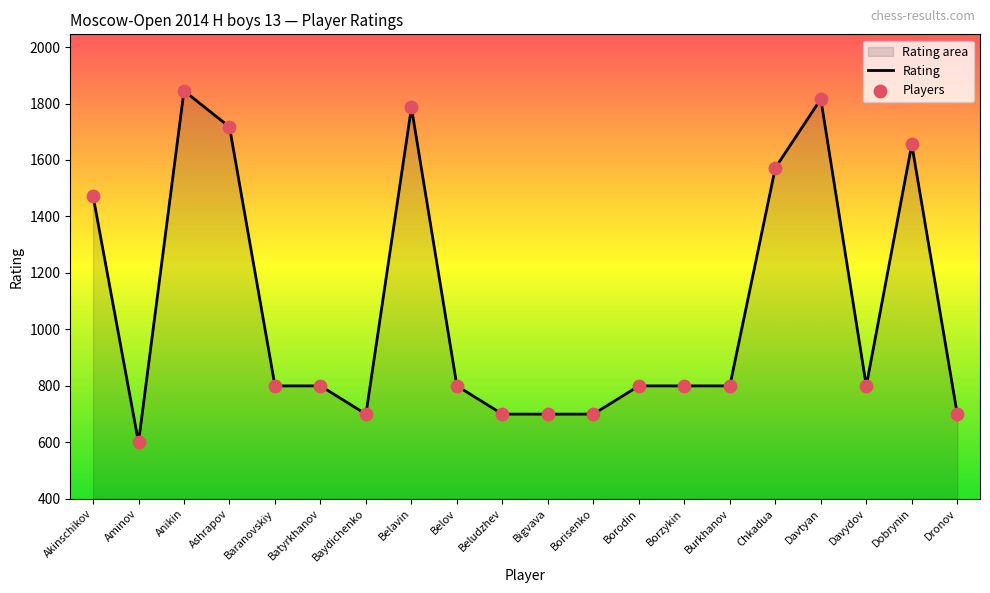

Where is the data nearest to the value 1222?

Akinschikov